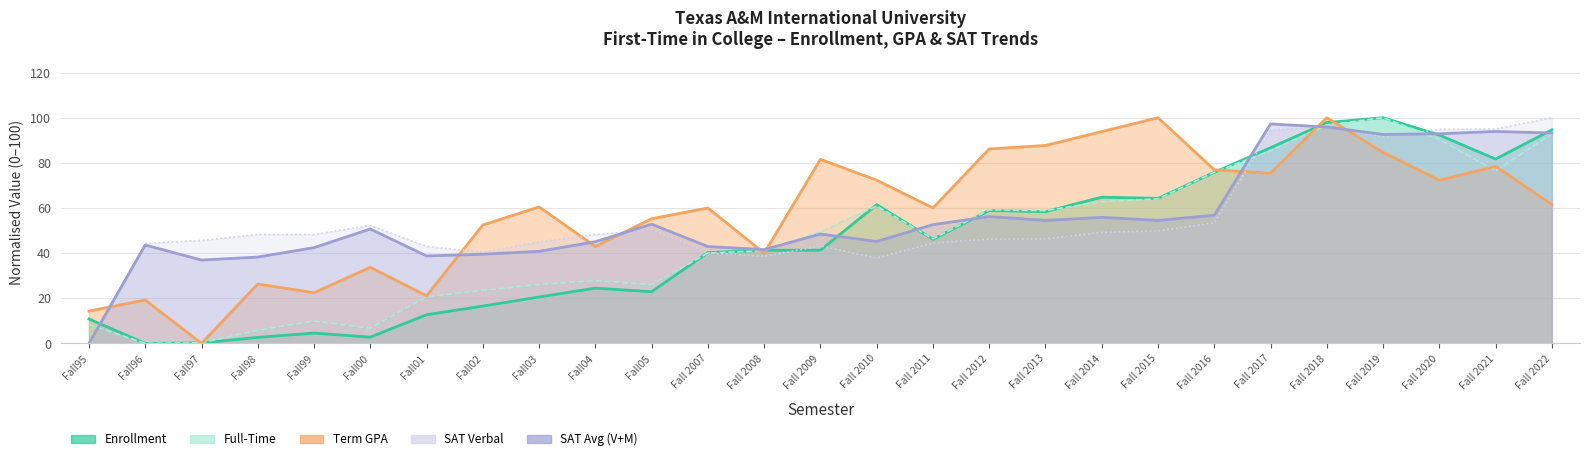

List the labels in order of SAT Verbal value, largest first.

Fall 2022, Fall 2018, Fall 2021, Fall 2020, Fall 2017, Fall 2019, Fall 2016, Fall00, Fall05, Fall 2015, Fall 2014, Fall98, Fall99, Fall04, Fall 2013, Fall 2012, Fall97, Fall03, Fall 2011, Fall96, Fall 2009, Fall01, Fall02, Fall 2007, Fall 2008, Fall 2010, Fall95